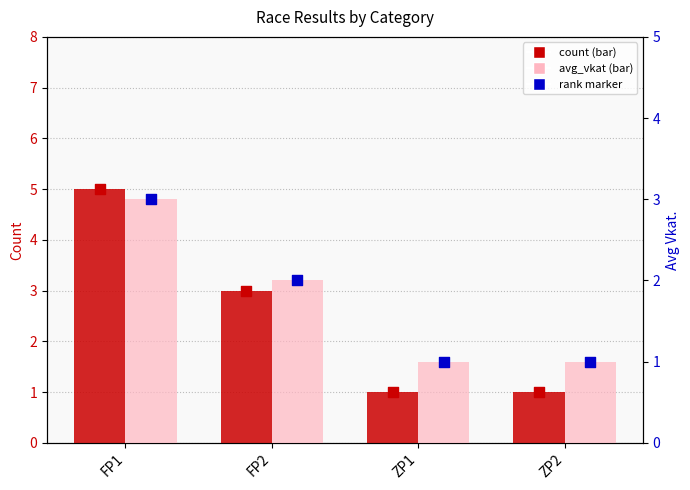

At how many categories does at least one series exceed 3?

1